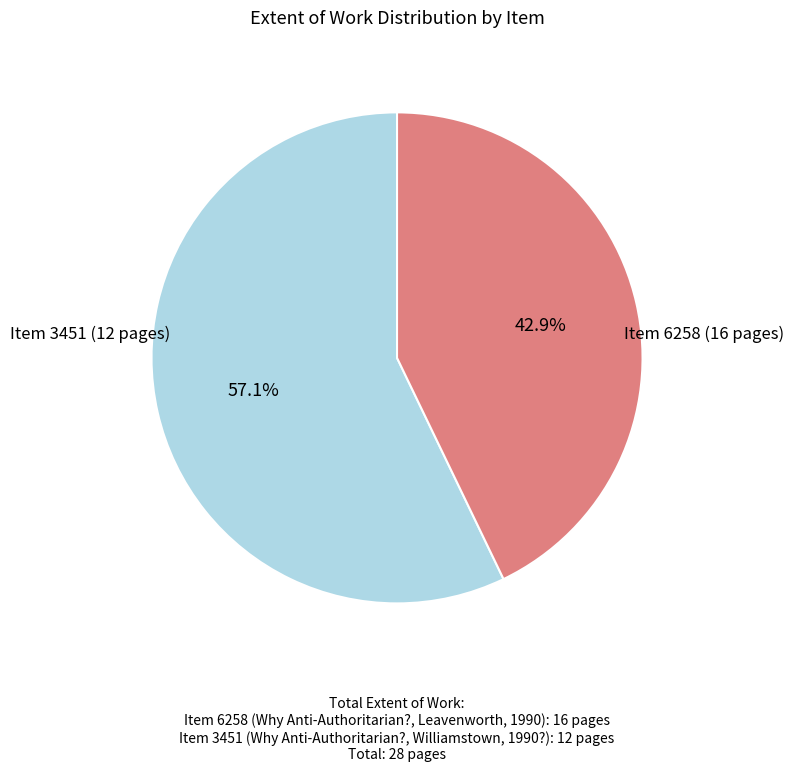

Is there a majority slice in this chart?

Yes